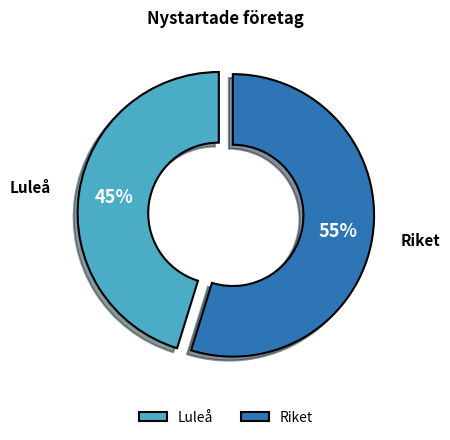

Which has a higher value, Luleå or Riket?

Riket